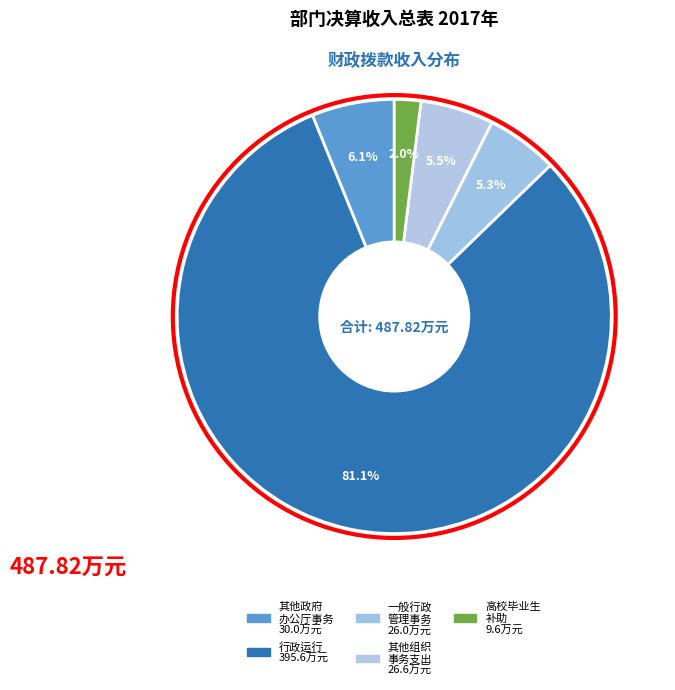

Count the number of slices in the pie.

5